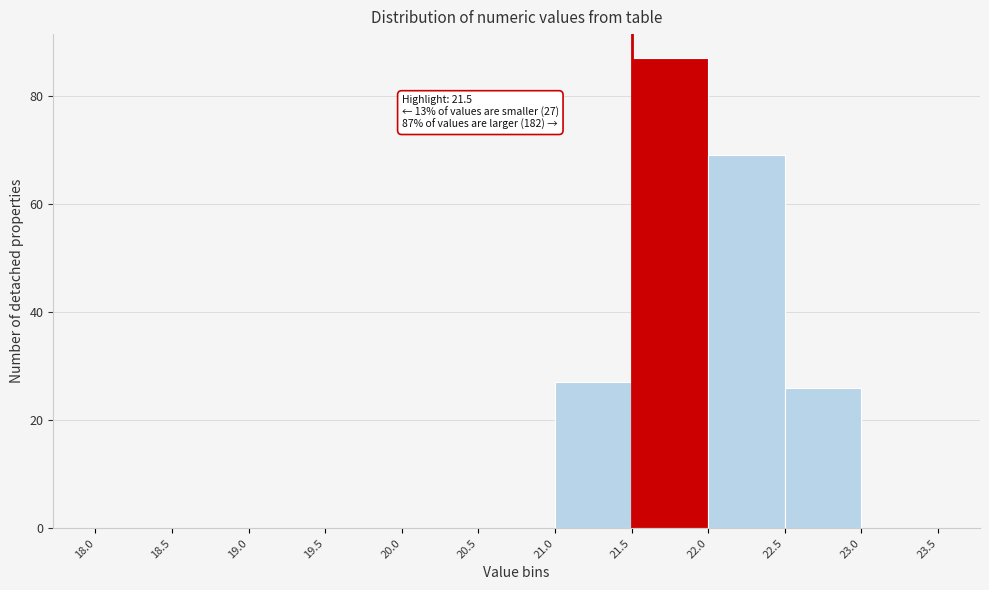

Which range on the x-axis has the tallest bar?

21.5 to 22.0